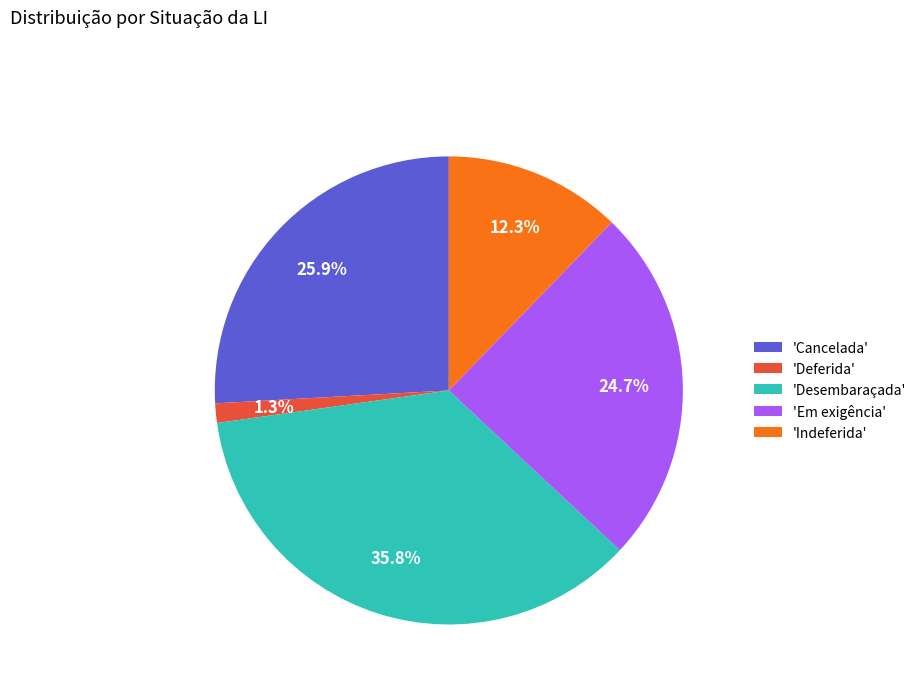

To the nearest percent, what is the average slice percentage?

20%